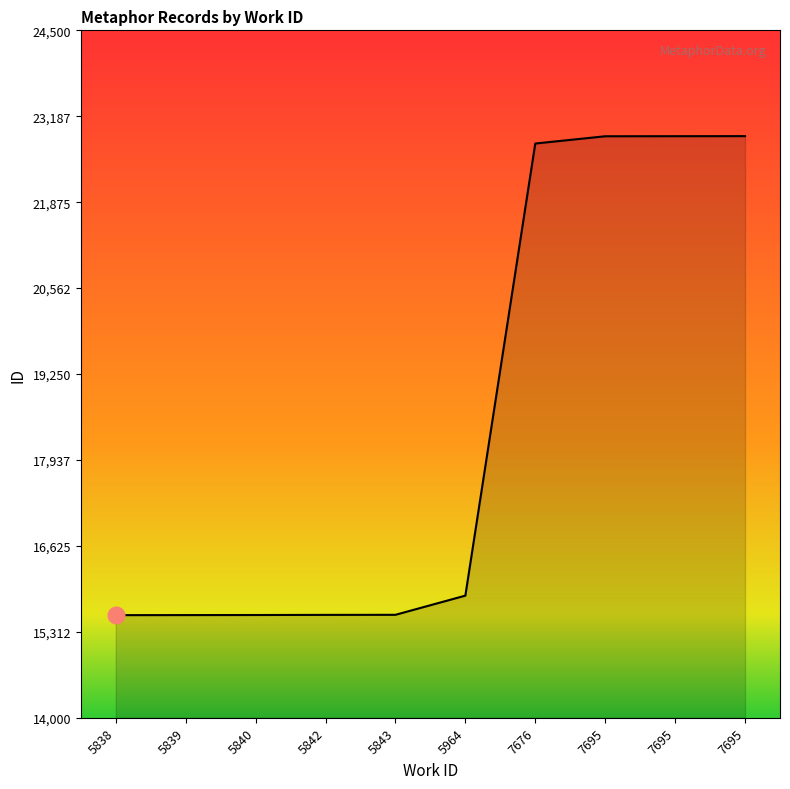

What is the value of the 8th point from the left?

22882